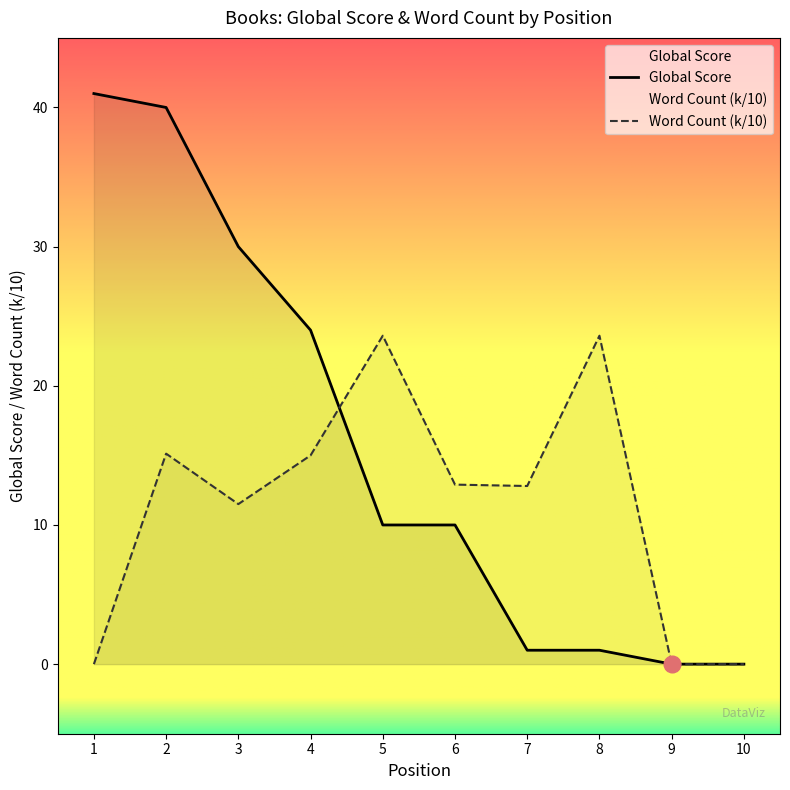

Reading left to right, what are all the values shown in this chart?

Global Score: 41.0	40.0	30.0	24.0	10.0	10.0	1.0	1.0	0.0	0.0
Word Count (k): 0.0	15.1	11.5	15.0	23.6	12.9	12.8	23.6	0.0	0.0